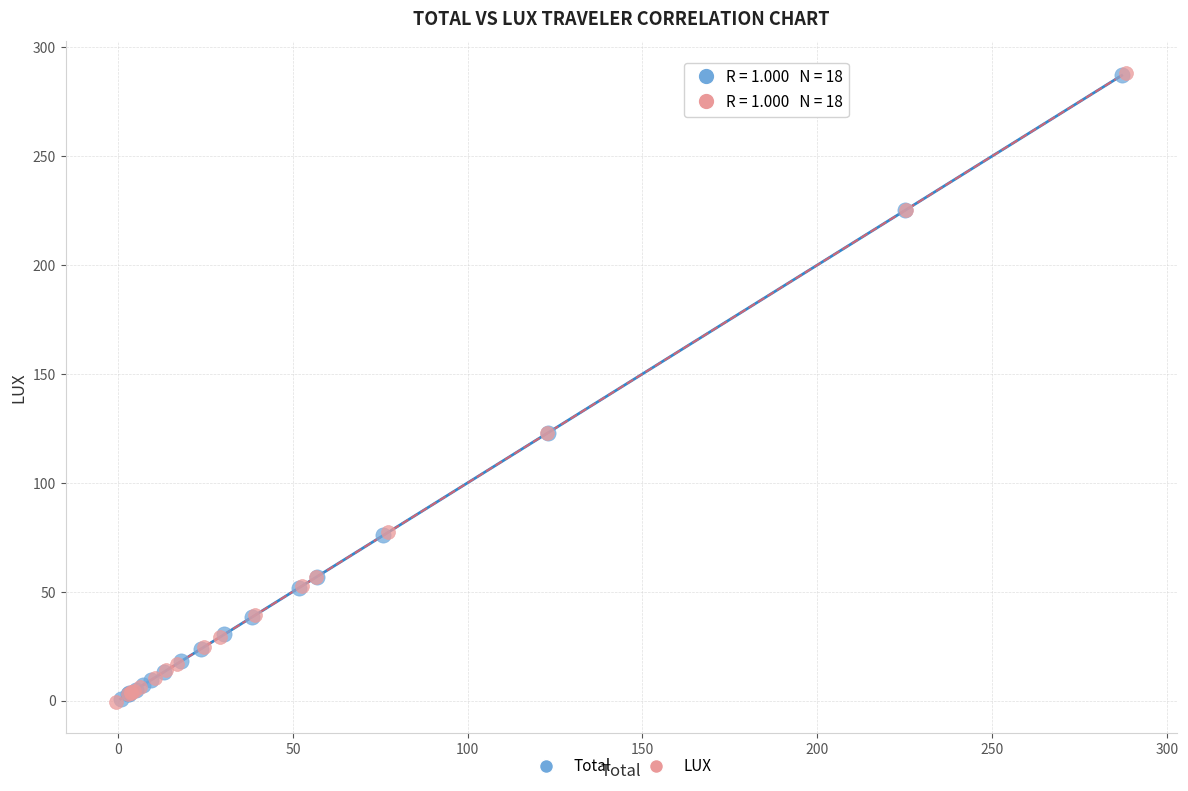

Which series has the widest spread of Y values?

LUX